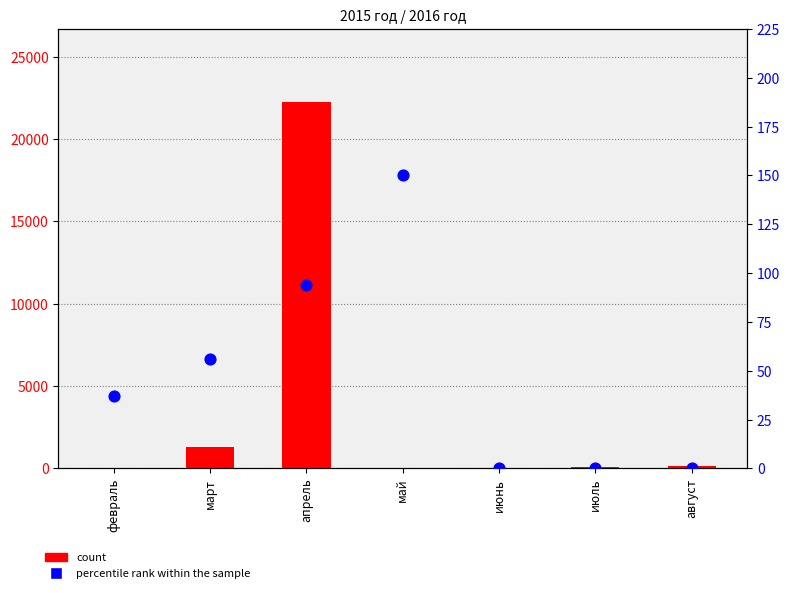

Which series has the largest Y range (max minus min)?

count